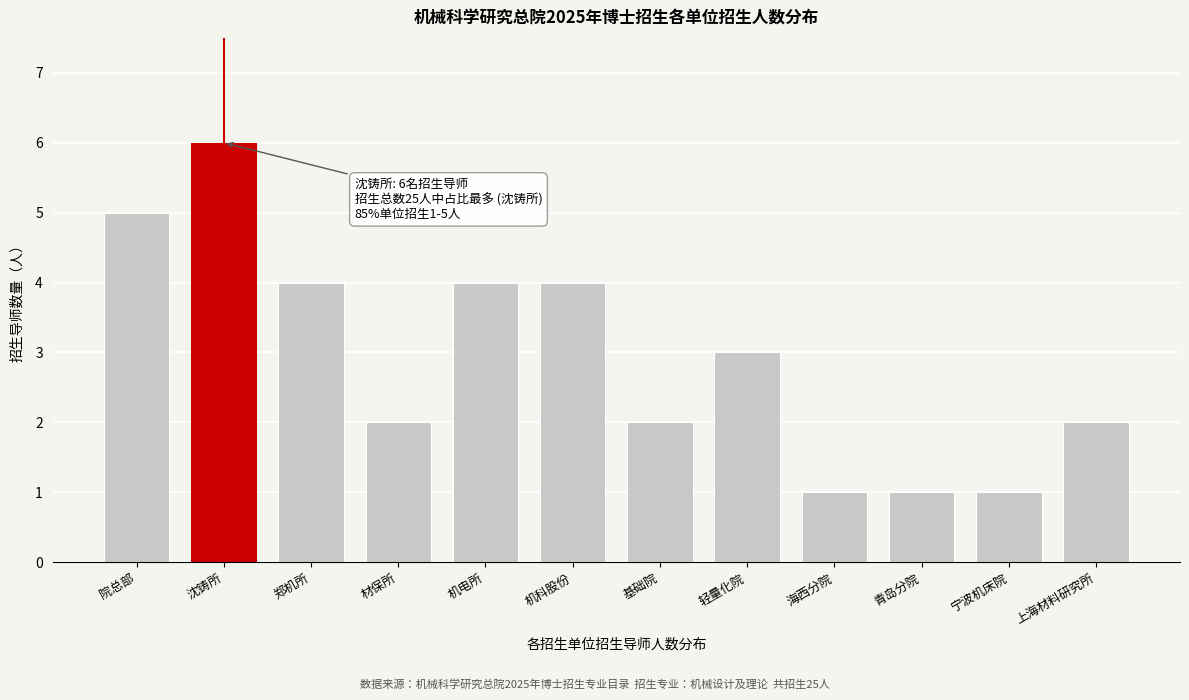

Reading left to right, transcribe all the data shown in this chart.

院总部=5	沈铸所=6	郑机所=4	材保所=2	机电所=4	机科股份=4	基础院=2	轻量化院=3	海西分院=1	青岛分院=1	宁波机床院=1	上海材料研究所=2